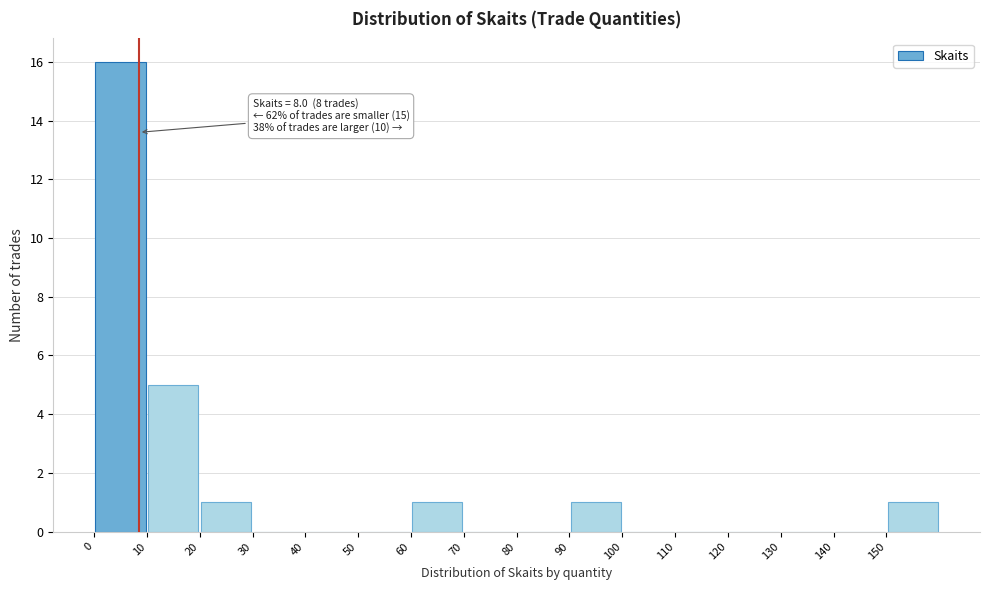

Over which range of the x-axis is the bar tallest?

0 to 10